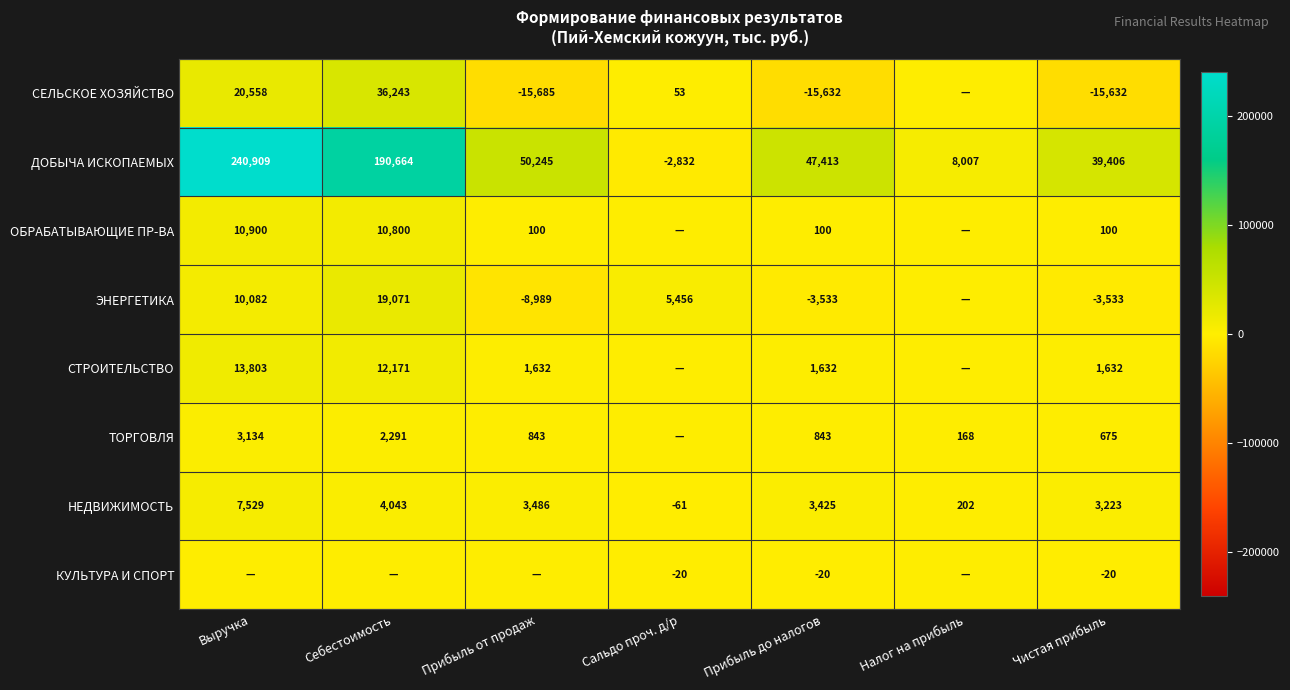

Between Прибыль до налогов and Чистая прибыль, which series saw the biggest shift?

ДОБЫЧА ИСКОПАЕМЫХ